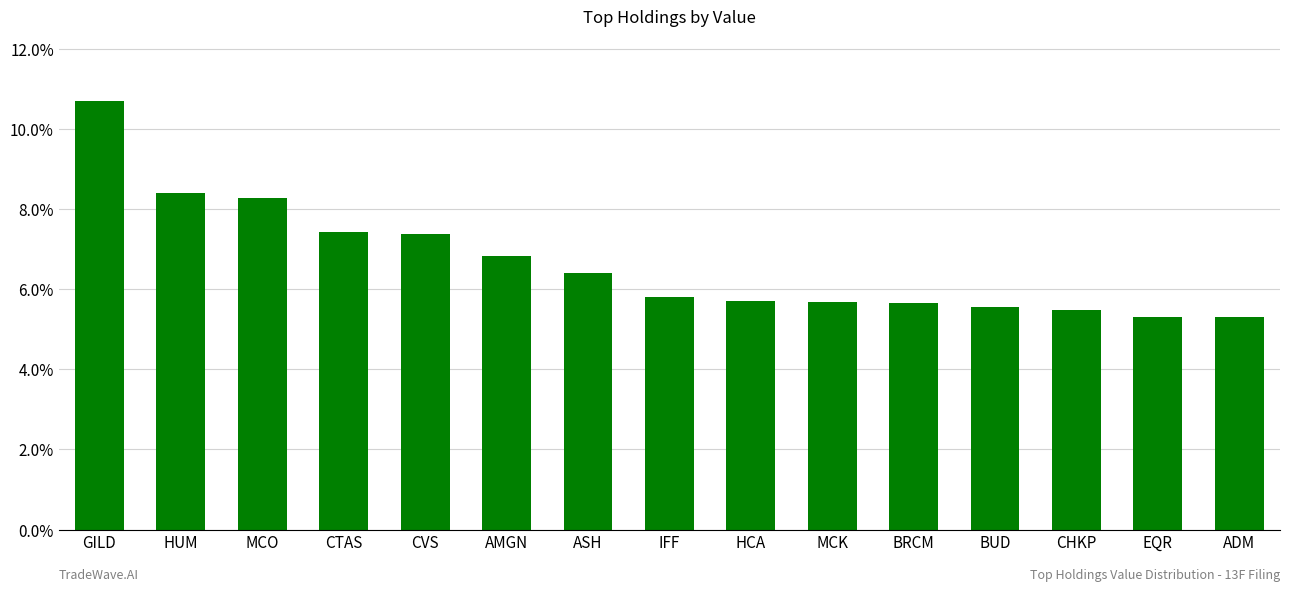

Reading left to right, list all the values displayed in this chart.

10.7	8.4	8.3	7.4	7.4	6.8	6.4	5.8	5.7	5.7	5.7	5.6	5.5	5.3	5.3